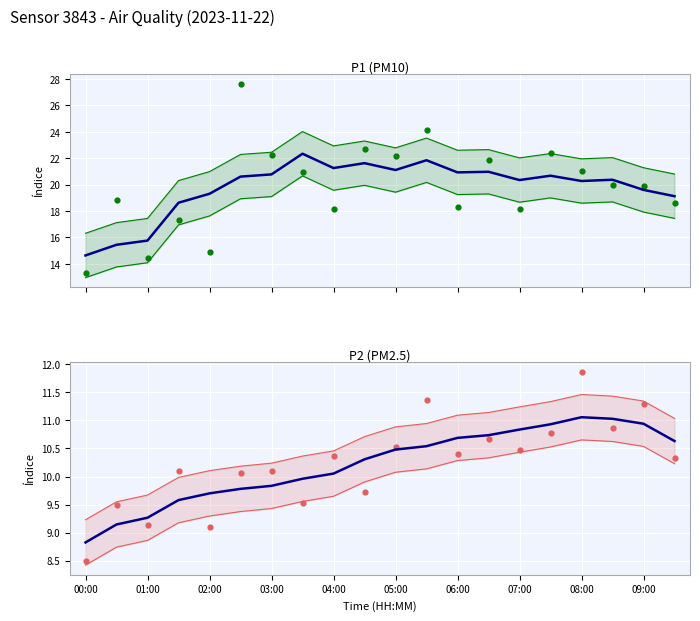

Is the value of P1 at 09:30 greater than the value of P2 at 02:00?

Yes